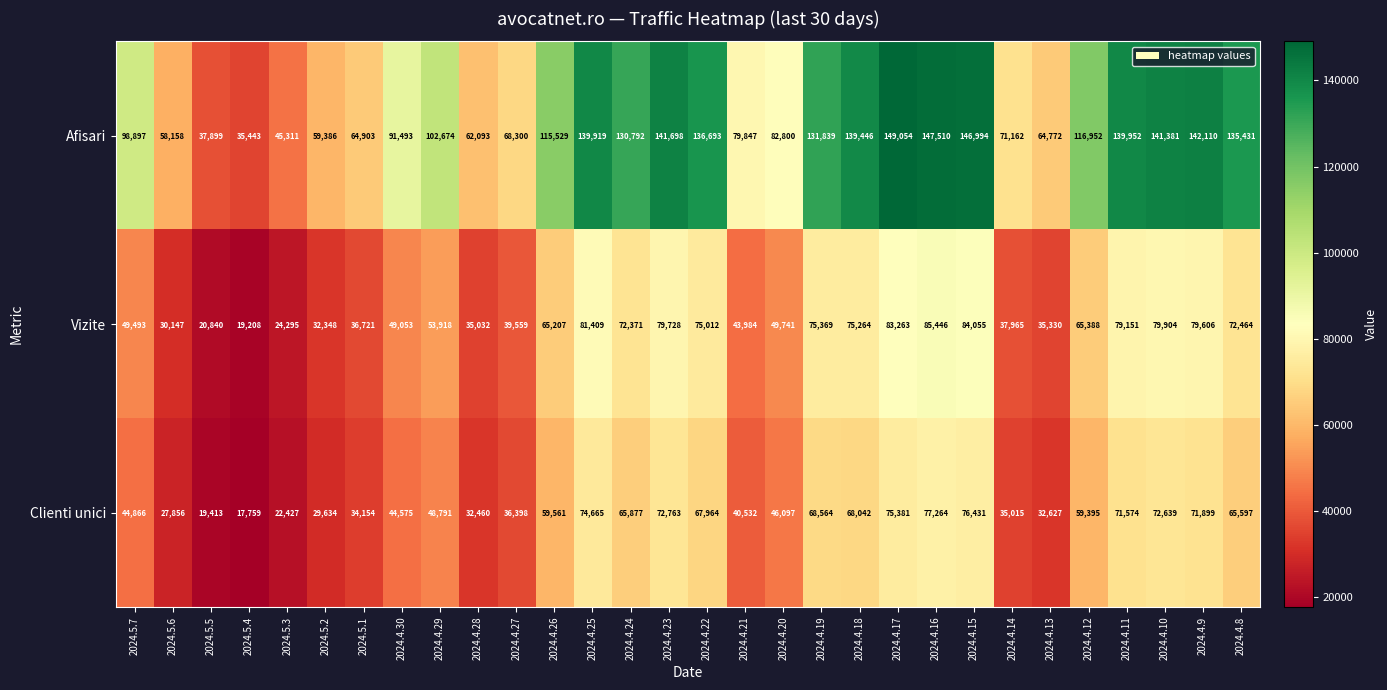

List the series in order of their peak value, lowest first.

Clienti unici, Vizite, Afisari